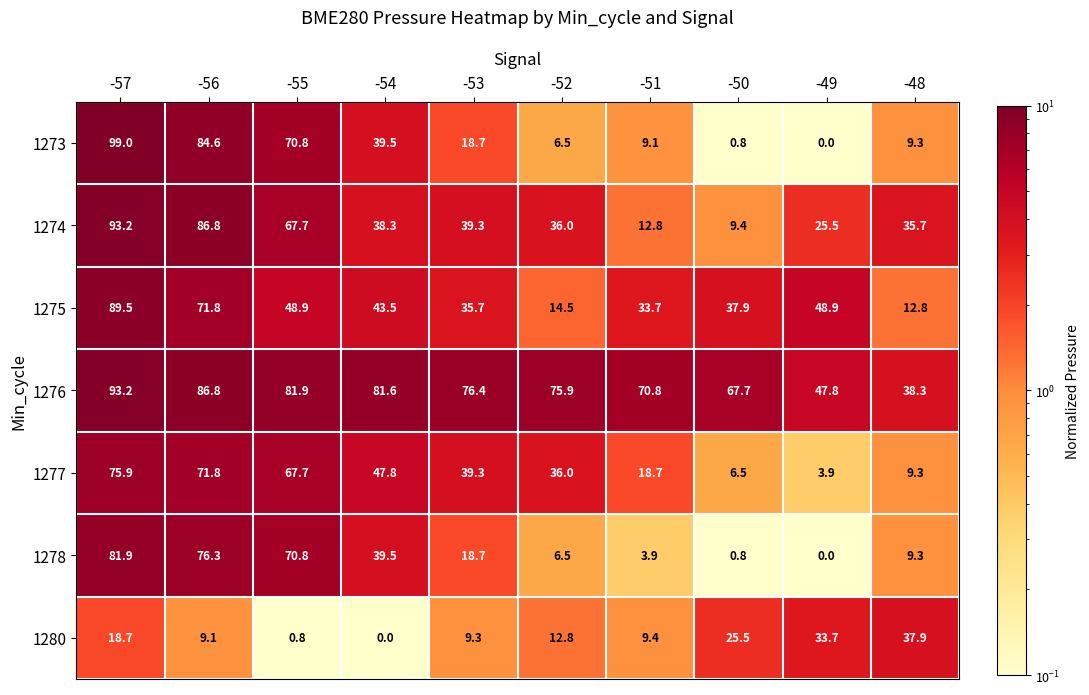

At which category is the sum across all series the highest?

-57